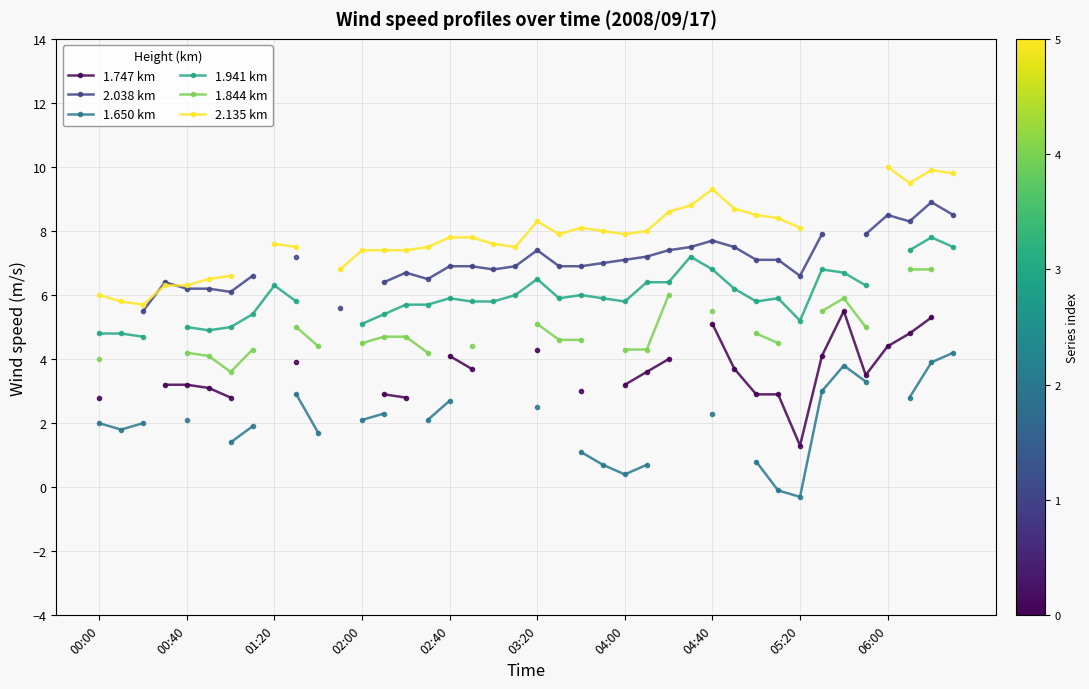

Is it true that 1.650 km equals 0.1 at 04:00?

False